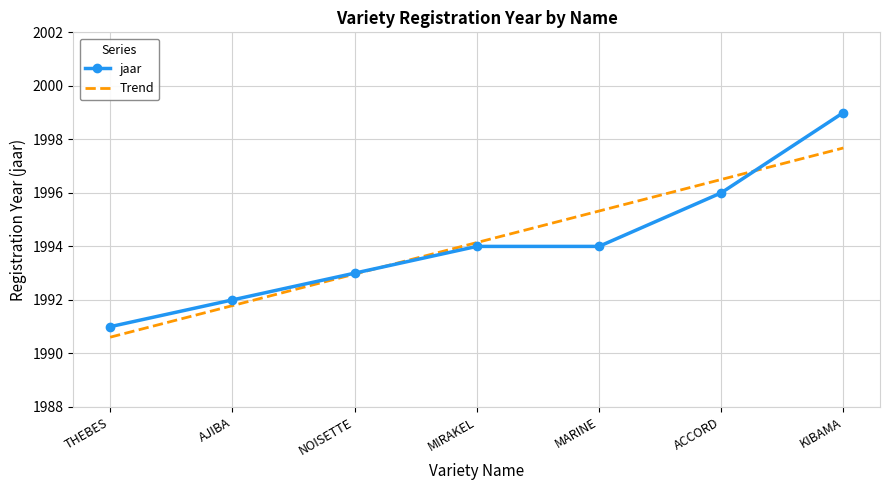

What position from the right is MARINE?

3